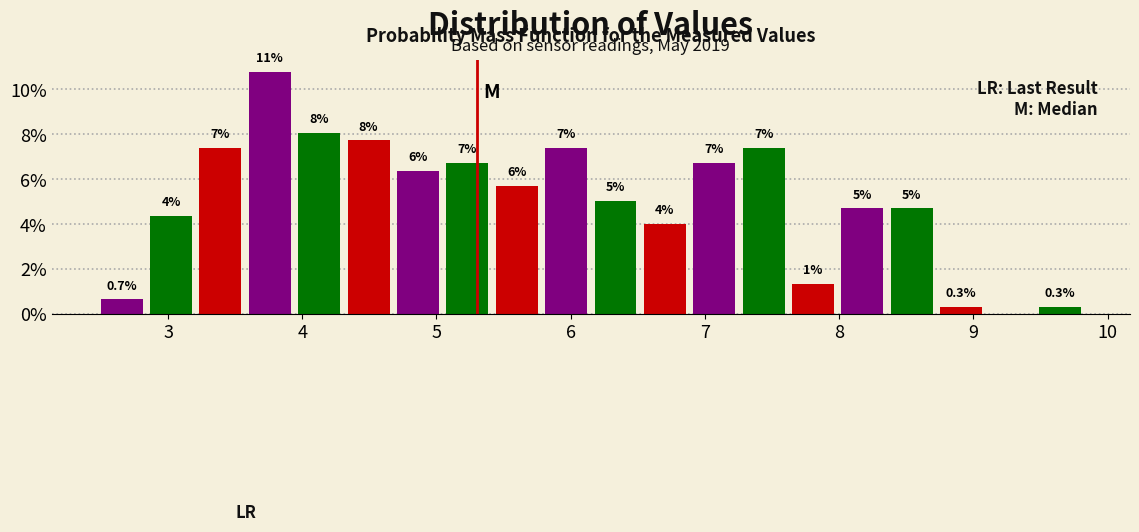

Read against the x-axis, roughly where is the centre of the tallest bar?

3.8